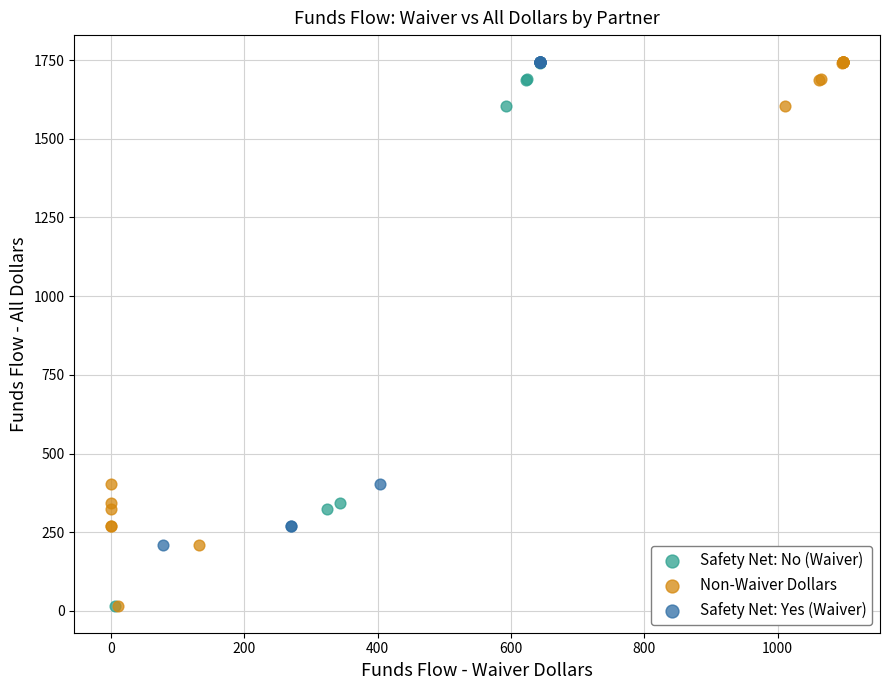

Which series has the largest Y range (max minus min)?

Non-Waiver Dollars